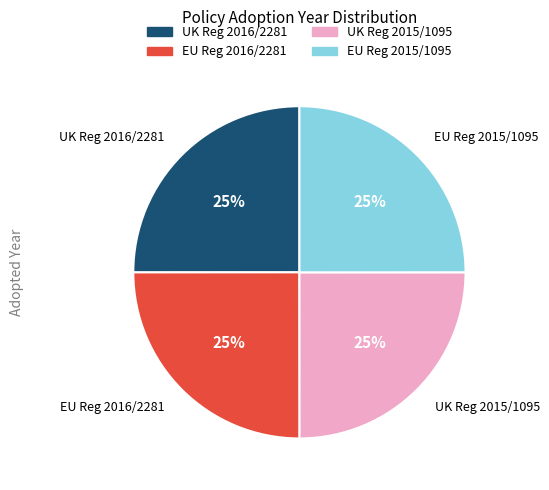

To the nearest percent, what is the average slice percentage?

25%